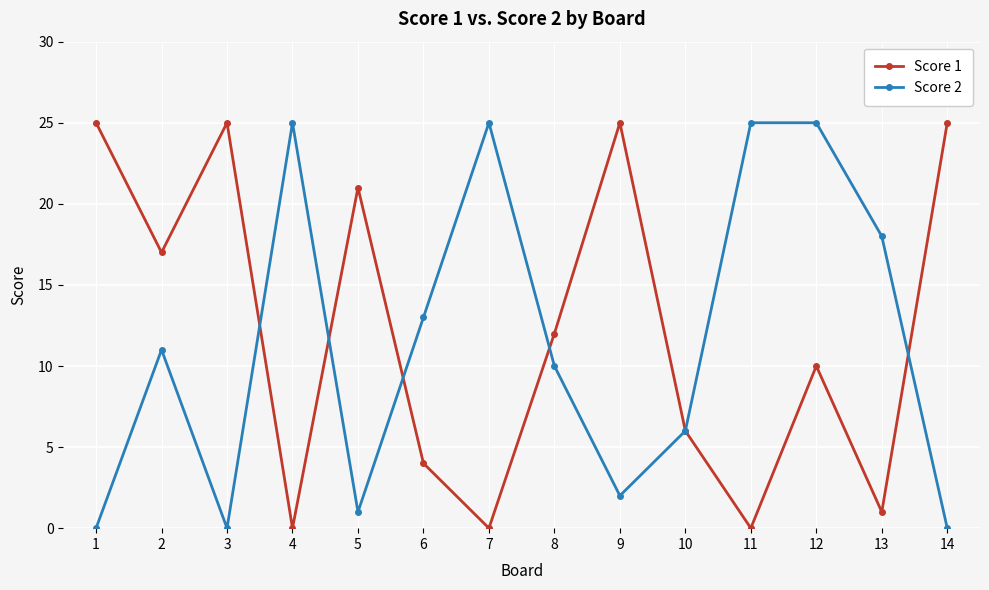

Where do Score 2 and Score 1 first cross each other?

3 and 4